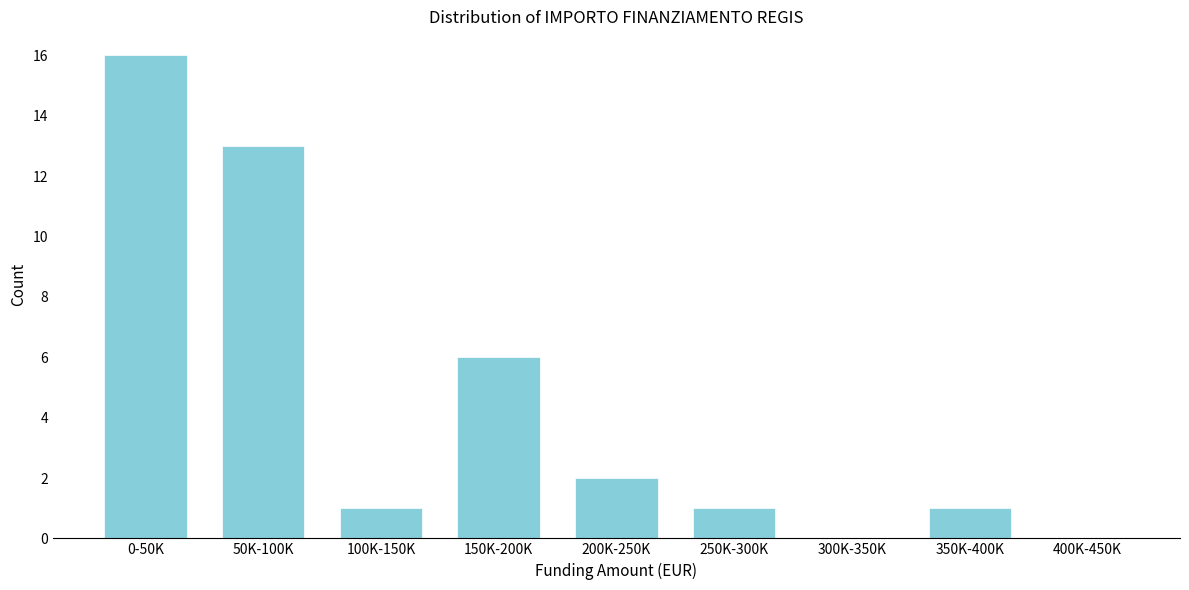

Reading left to right, extract all data points from this chart.

0-50K=16	50K-100K=13	100K-150K=1	150K-200K=6	200K-250K=2	250K-300K=1	300K-350K=0	350K-400K=1	400K-450K=0